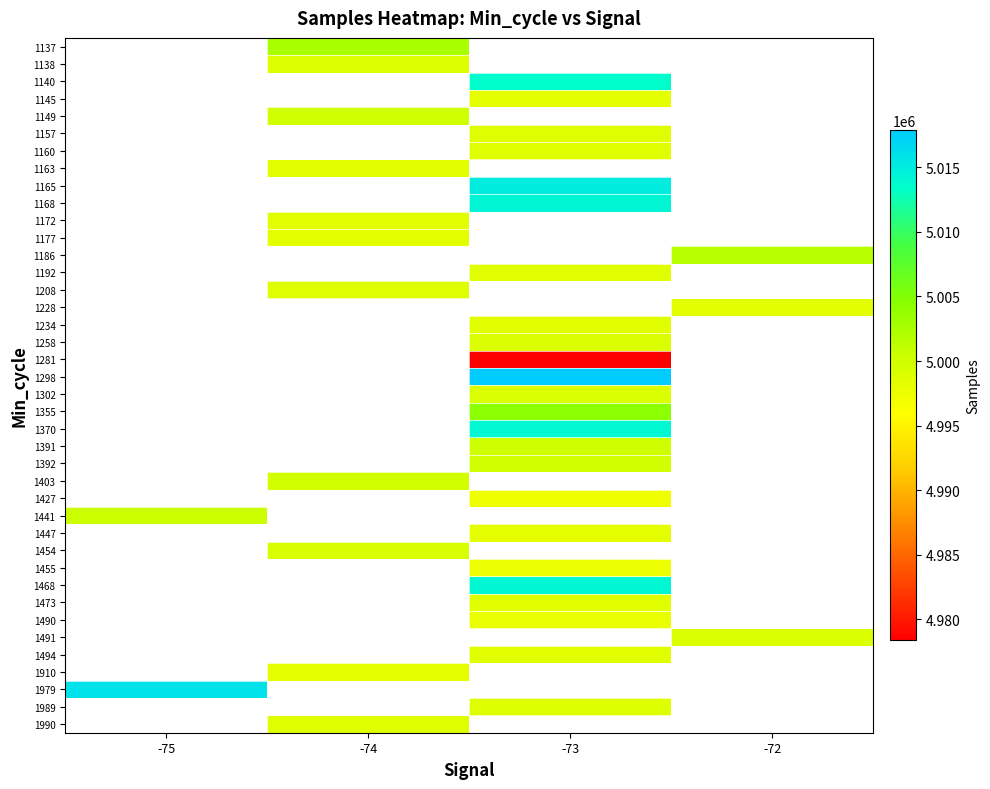

At which category does the chart reach its minimum across all series?

-73